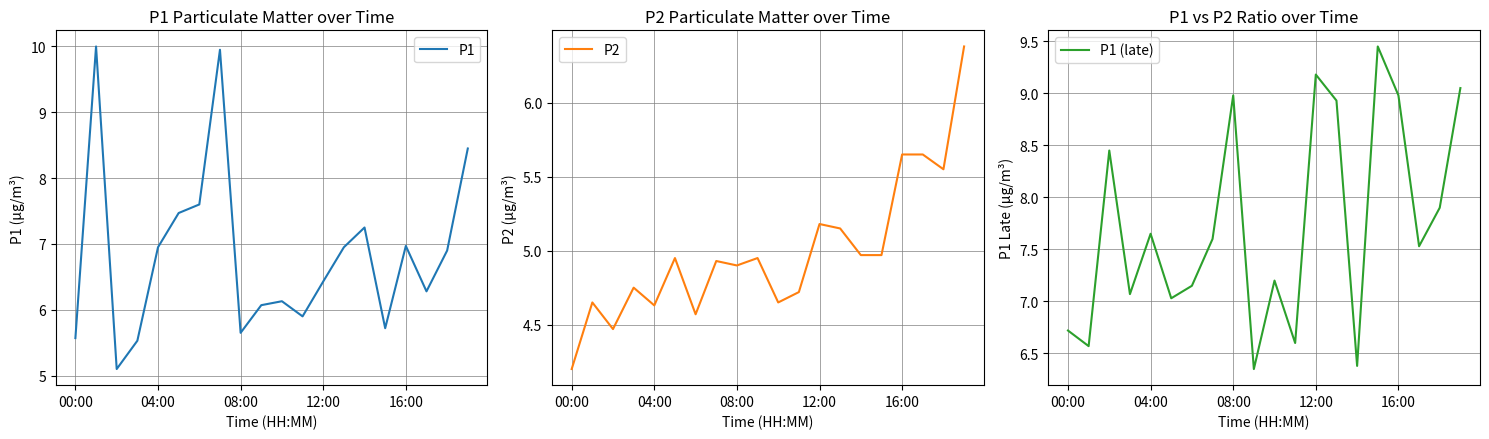

What is the value of the P2 point at the 7th from the left?

4.6